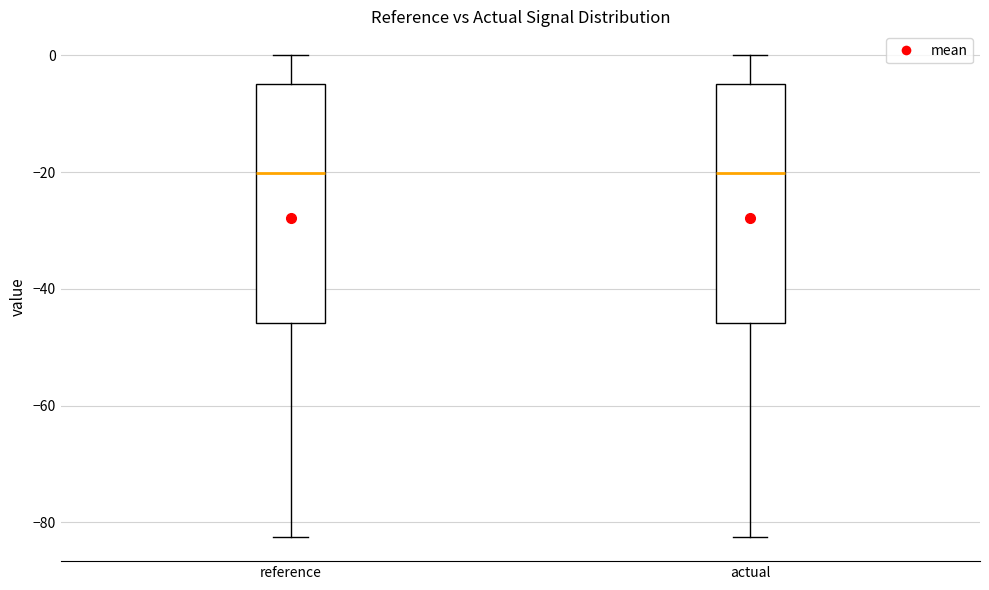

Reading left to right, read every box against the y-axis: the position of its median line, the range the box covers, and the ends of its whiskers. The values are not printed on the chart, so give them approximately, as read against the axis.

reference: median -20, box -46 to -4, whiskers -82 to 0
actual: median -20, box -46 to -4, whiskers -82 to 0